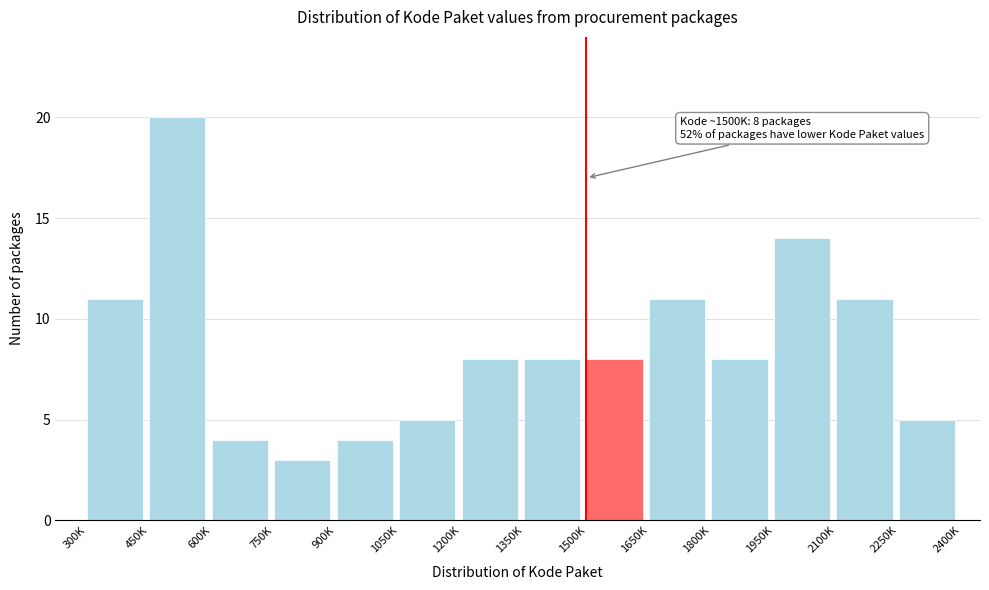

Reading left to right, what are all the values shown in this chart?

11	20	4	3	4	5	8	8	8	11	8	14	11	5